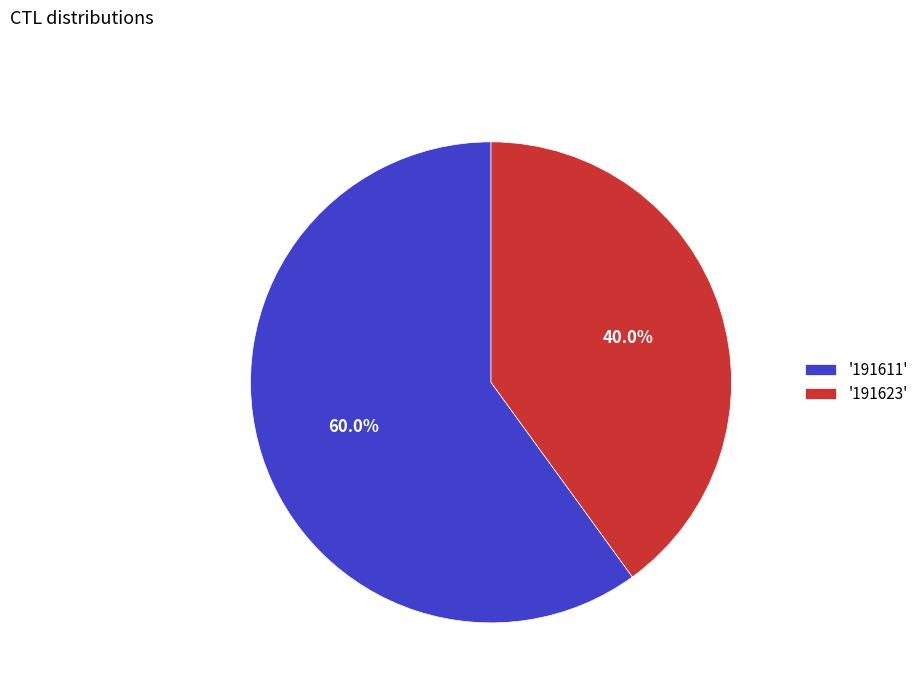

What is the largest slice in the pie chart?

'191611'